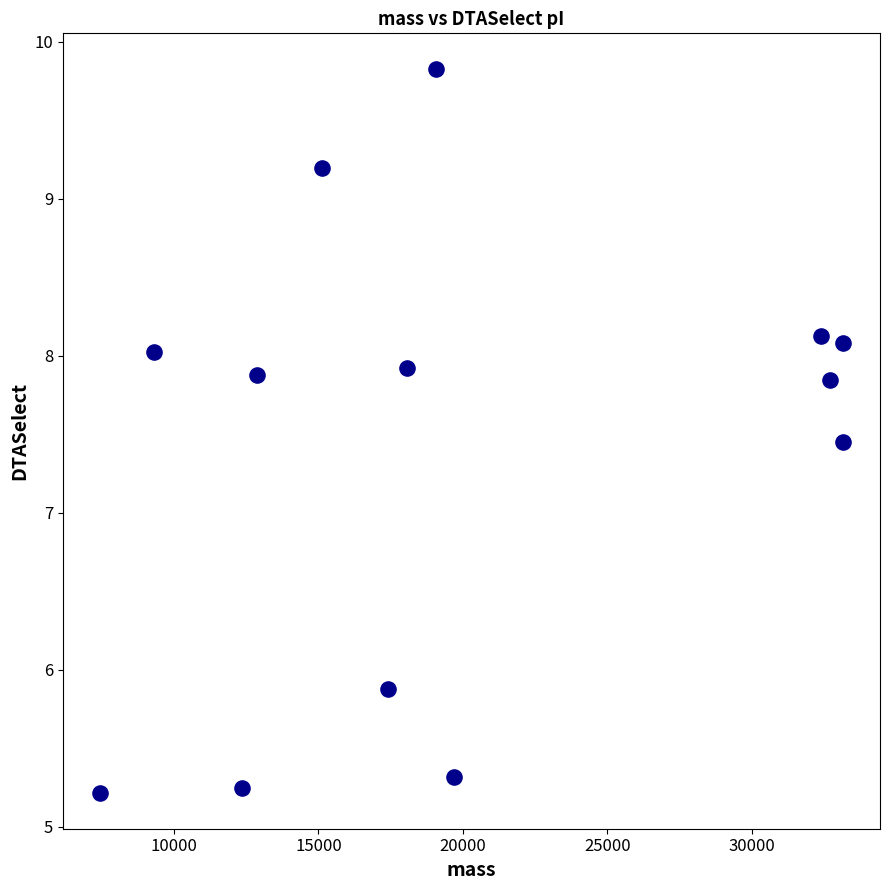

What is the range of X values (max minus min)?

25702.5